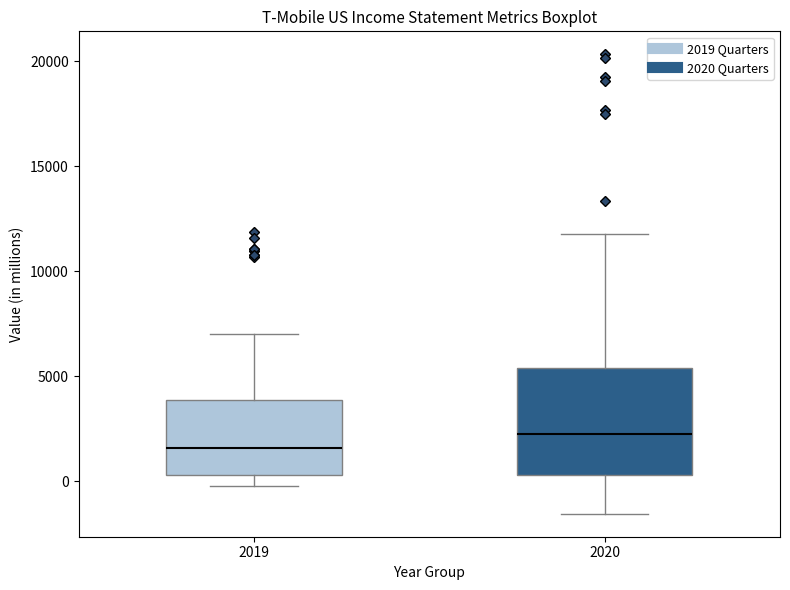

Comparing the boxes themselves (not the whiskers), which one is the tallest?

2020